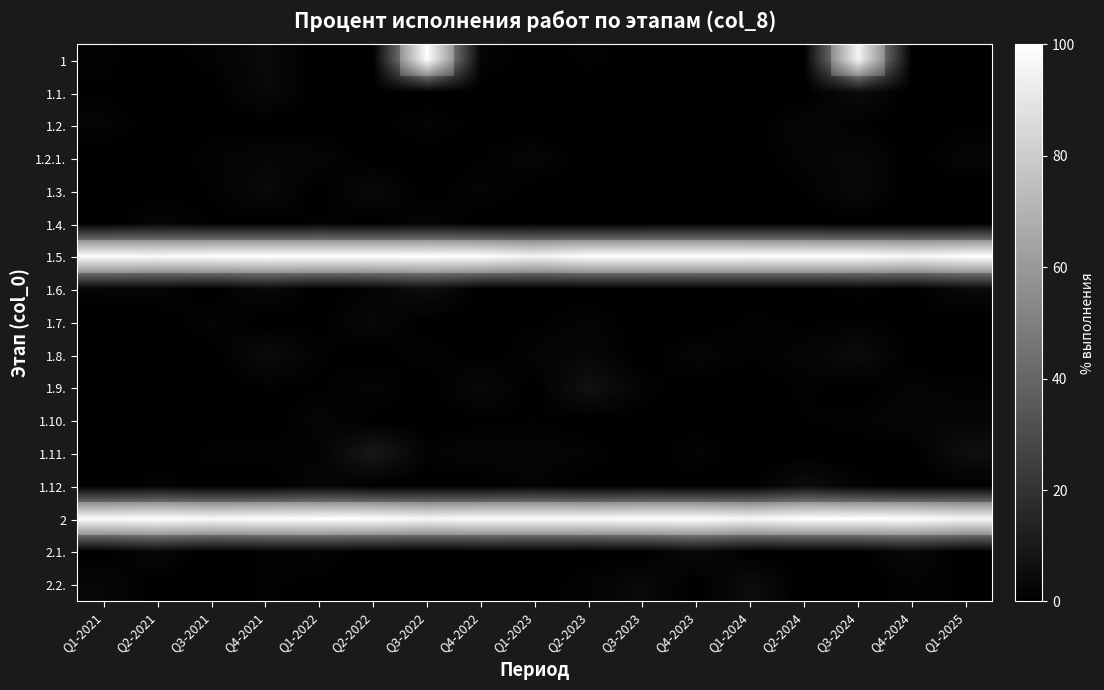

How many values in the 1 series exceed 0?

8